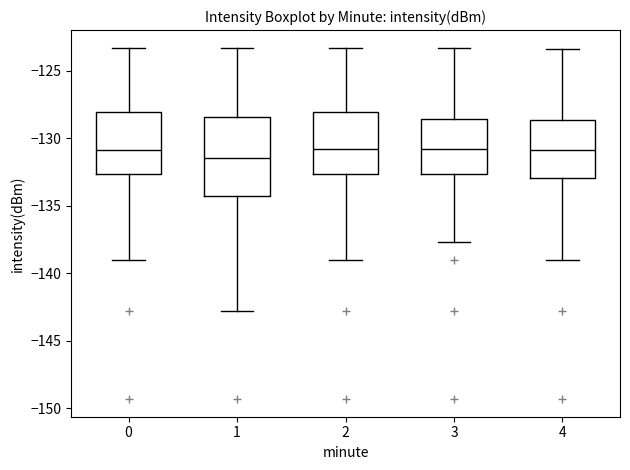

Reading left to right, read every box against the y-axis: the position of its median line, the range the box covers, and the ends of its whiskers. The values are not printed on the chart, so give them approximately, as read against the axis.

0: median -131.0, box -132.5 to -128.0, whiskers -139.0 to -123.5
1: median -131.5, box -134.5 to -128.5, whiskers -143.0 to -123.5
2: median -131.0, box -132.5 to -128.0, whiskers -139.0 to -123.5
3: median -131.0, box -132.5 to -128.5, whiskers -137.5 to -123.5
4: median -131.0, box -133.0 to -128.5, whiskers -139.0 to -123.5